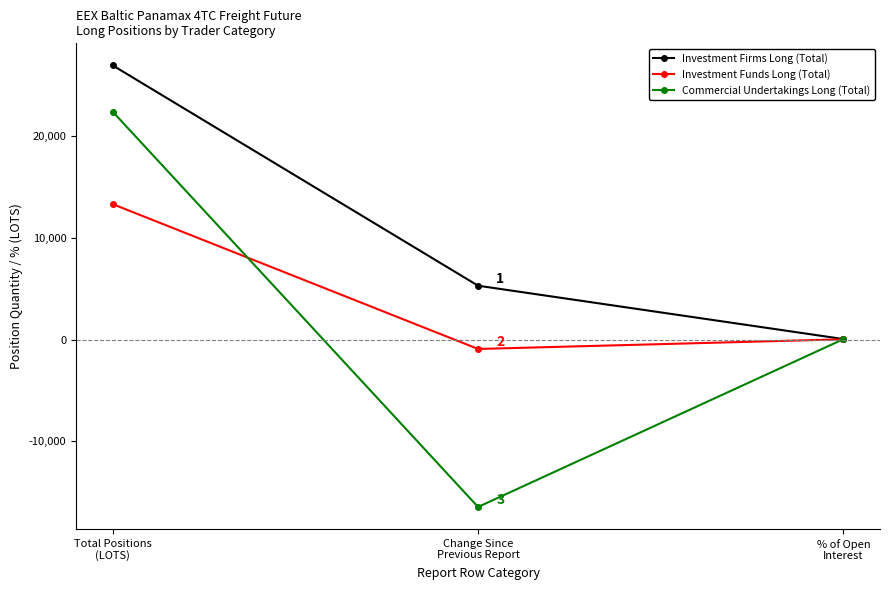

Between Total Positions
(LOTS) and % of Open
Interest, which series saw the biggest shift?

Investment Firms Long (Total)